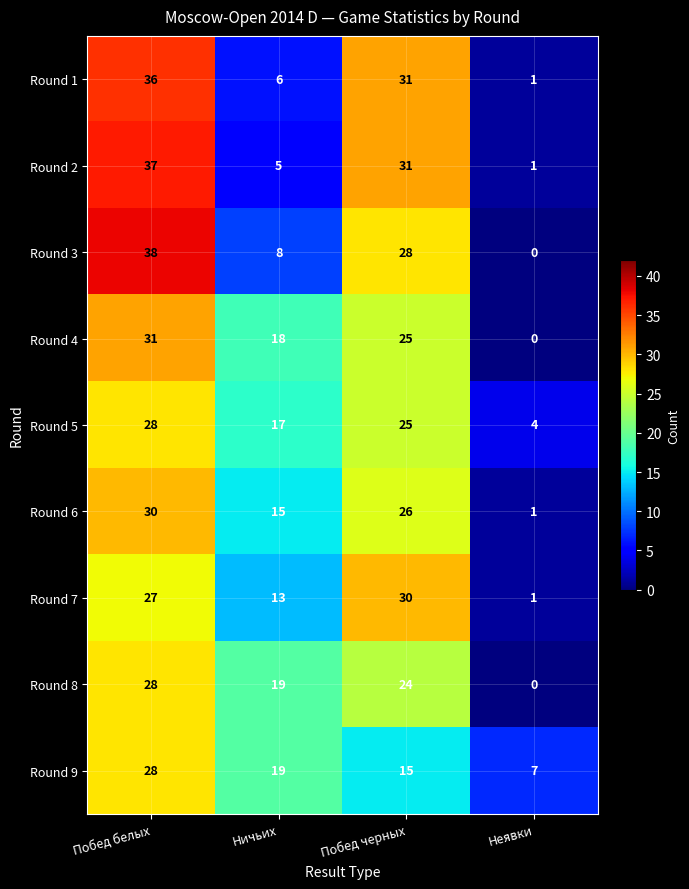

List the labels in order of Round 2 value, smallest first.

Неявки, Ничьих, Побед черных, Побед белых